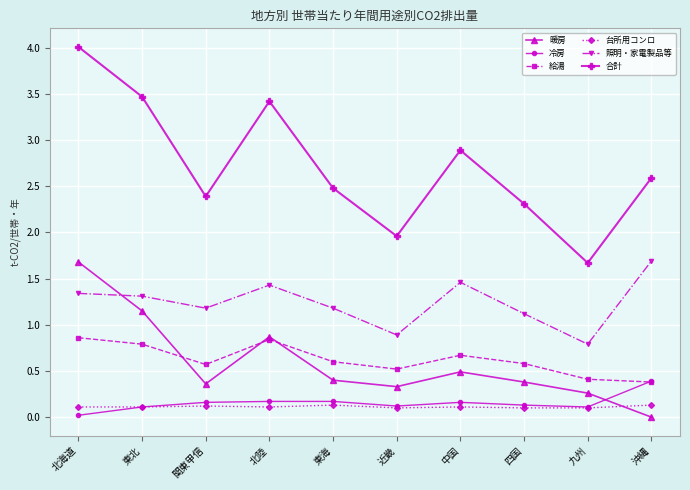

What is the label of the 5th point from the left?

東海